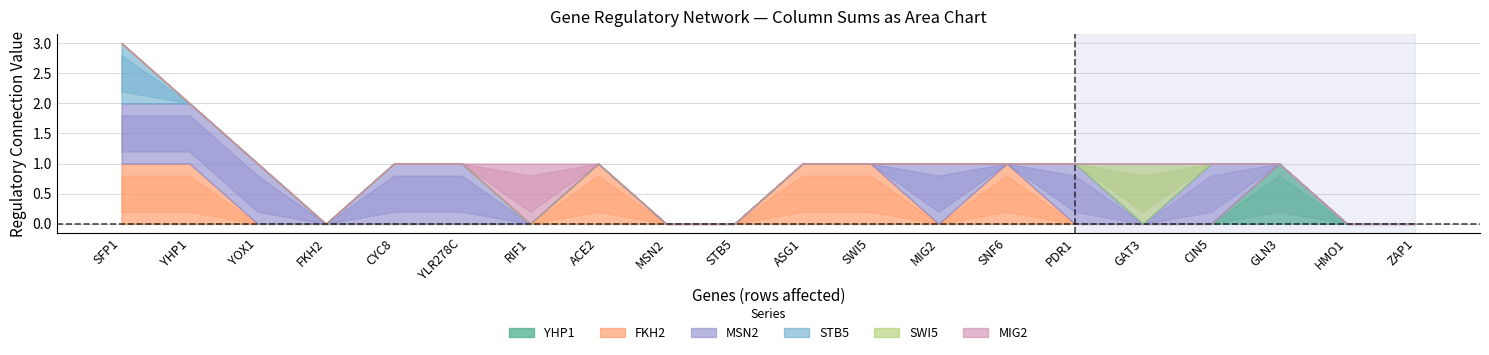

True or false: STB5 and YHP1 cross at least once.

False